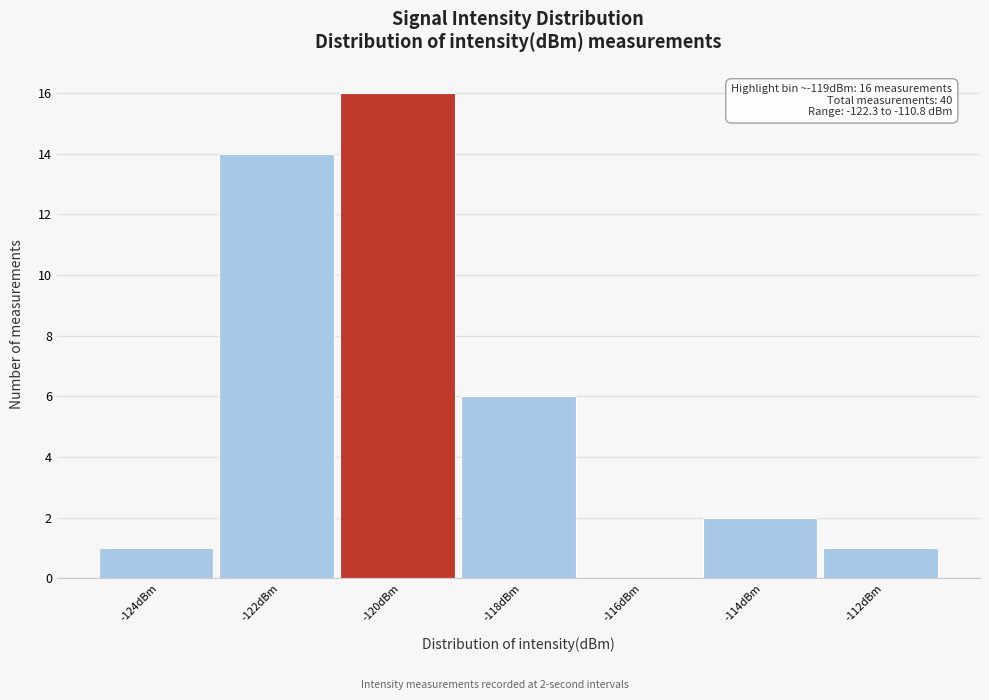

Reading left to right, transcribe all the data shown in this chart.

-124dBm=1	-122dBm=14	-120dBm=16	-118dBm=6	-116dBm=0	-114dBm=2	-112dBm=1